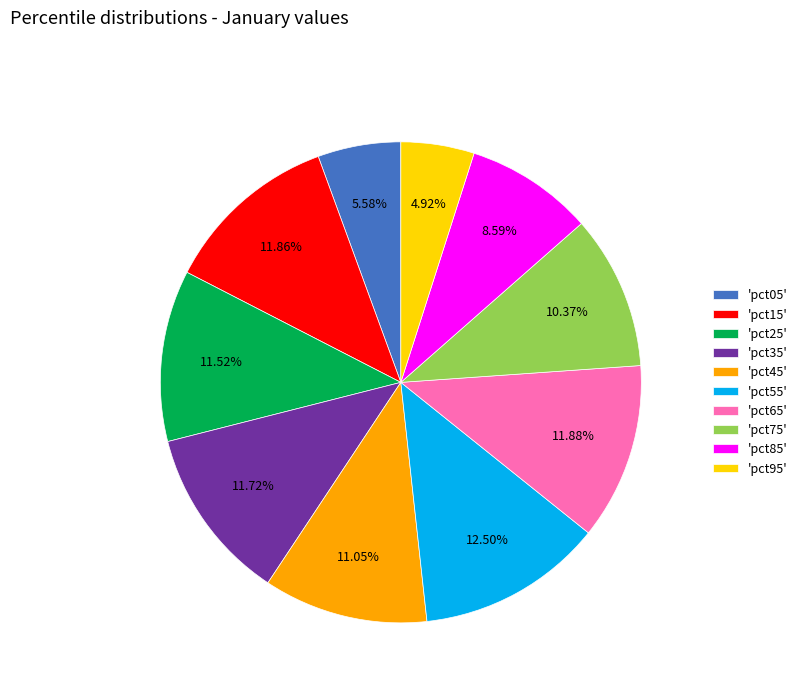

Between 'pct85' and 'pct45', which is larger?

'pct45'